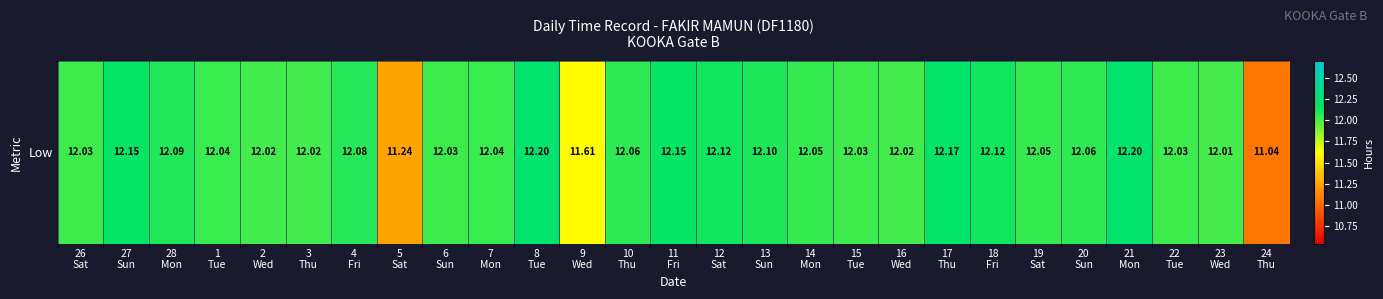

What is the greatest value displayed?

12.2